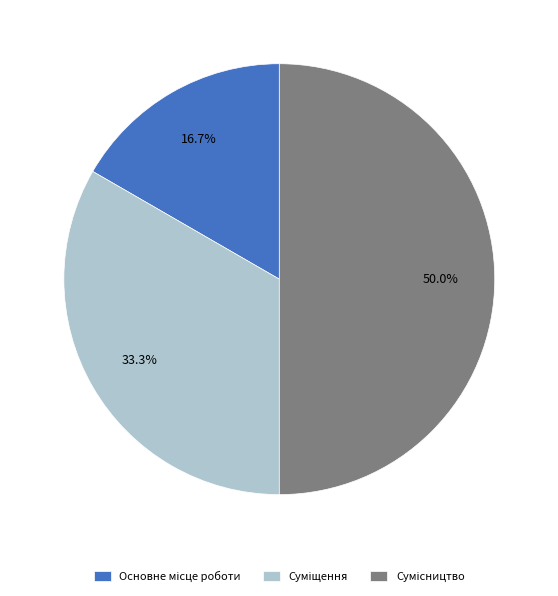

How many segments does this pie chart have?

3